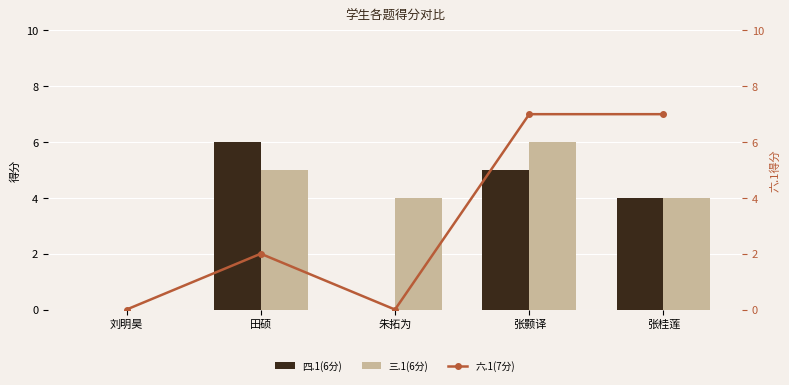

Which series changed the most between 刘明昊 and 田硕?

四.1(6分)